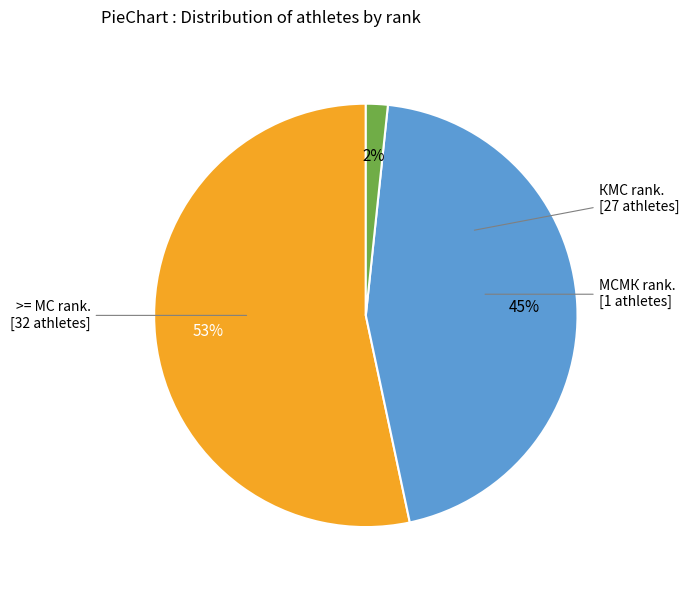

Is there a majority slice in this chart?

Yes